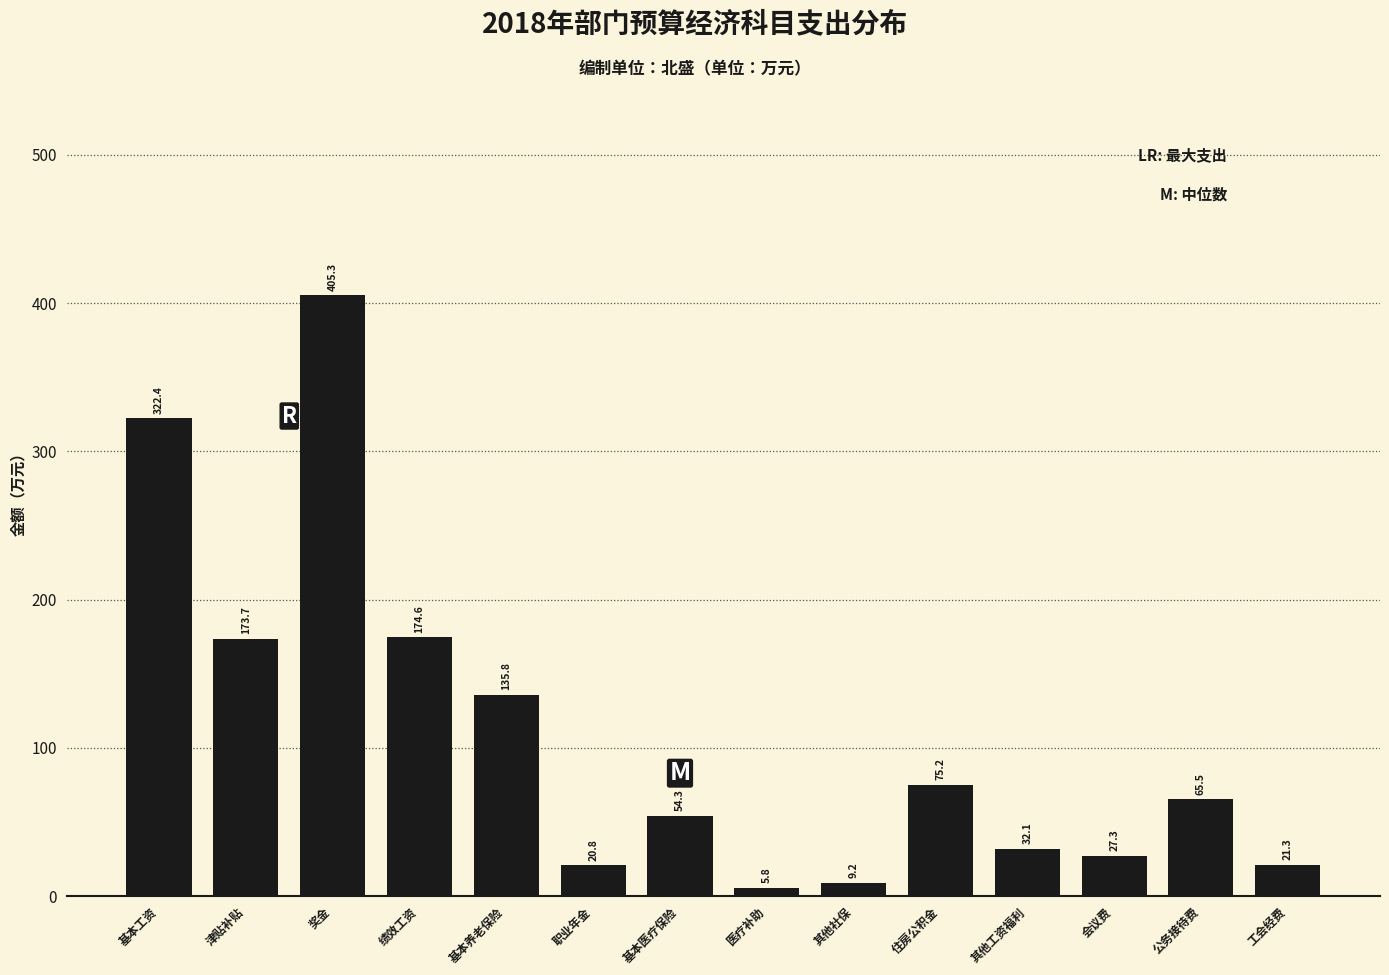

Reading right to left, transcribe all the data shown in this chart.

21.3	65.5	27.3	32.1	75.2	9.2	5.8	54.3	20.8	135.8	174.6	405.3	173.7	322.4